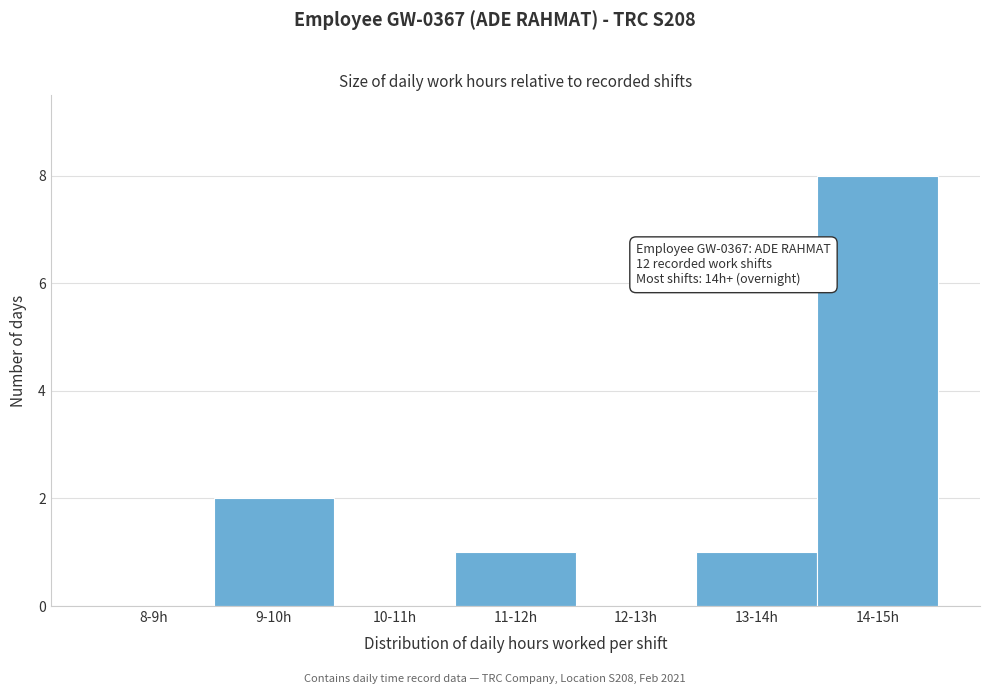

Reading right to left, extract all data points from this chart.

14-15h=8	13-14h=1	12-13h=0	11-12h=1	10-11h=0	9-10h=2	8-9h=0